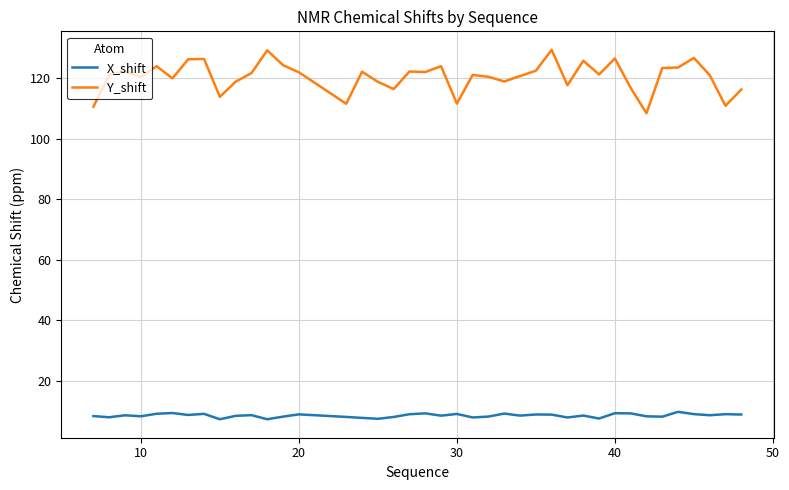

True or false: Y_shift and X_shift cross at least once.

False